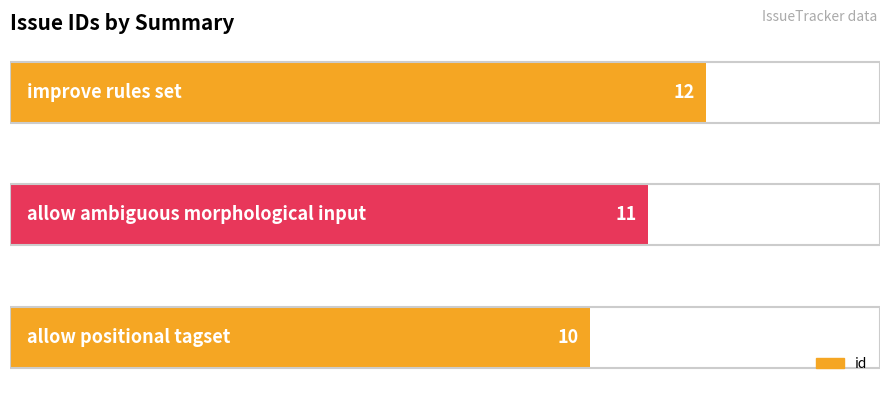

What is the maximum value shown in the chart?

12